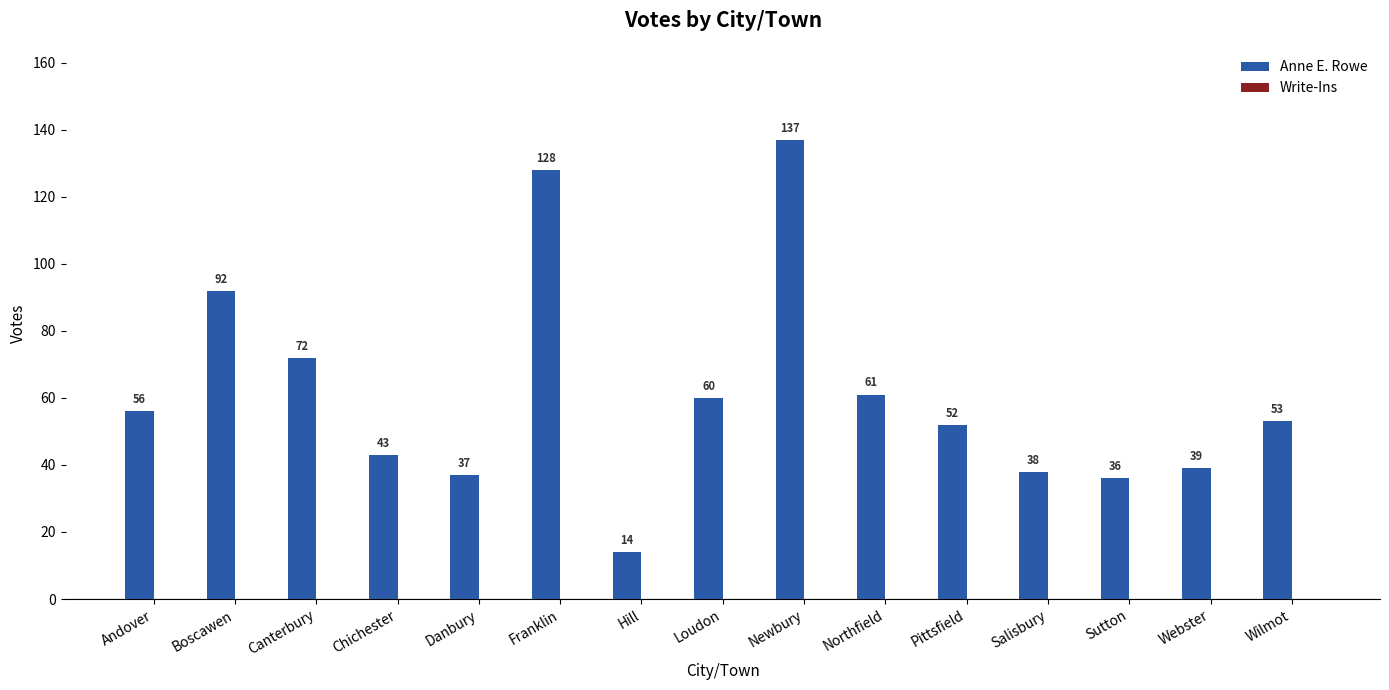

What is the difference between the second highest and minimum values?

114